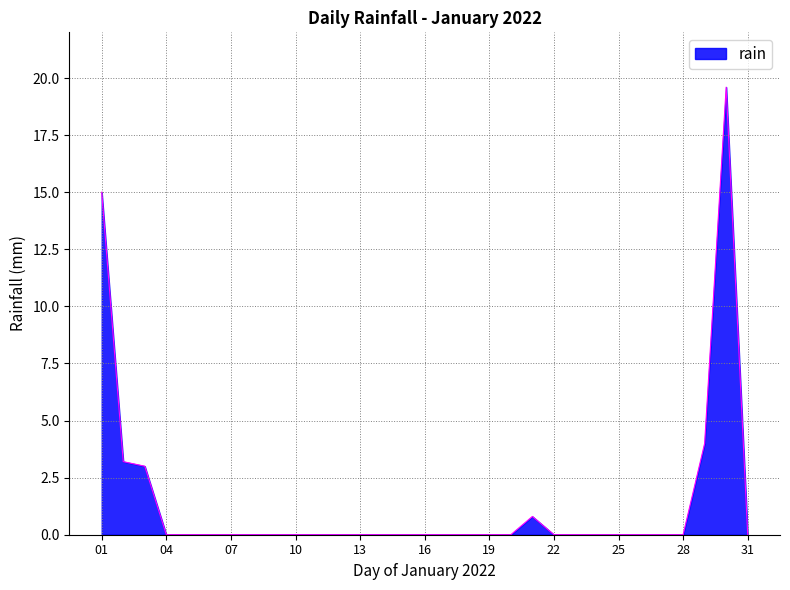

Reading left to right, extract all data points from this chart.

15.0	3.2	3.0	0.0	0.0	0.0	0.0	0.0	0.0	0.0	0.0	0.0	0.0	0.0	0.0	0.0	0.0	0.0	0.0	0.0	0.8	0.0	0.0	0.0	0.0	0.0	0.0	0.0	4.0	19.6	0.0